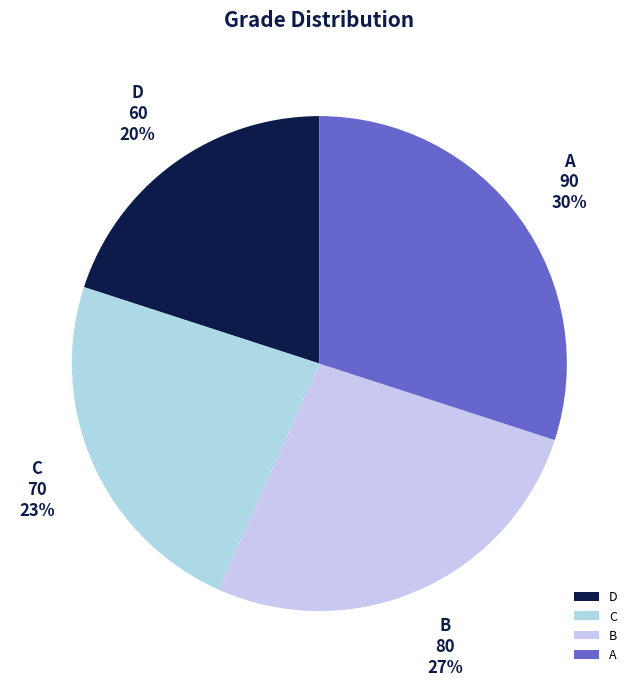

Does A account for over 50% of the chart?

No